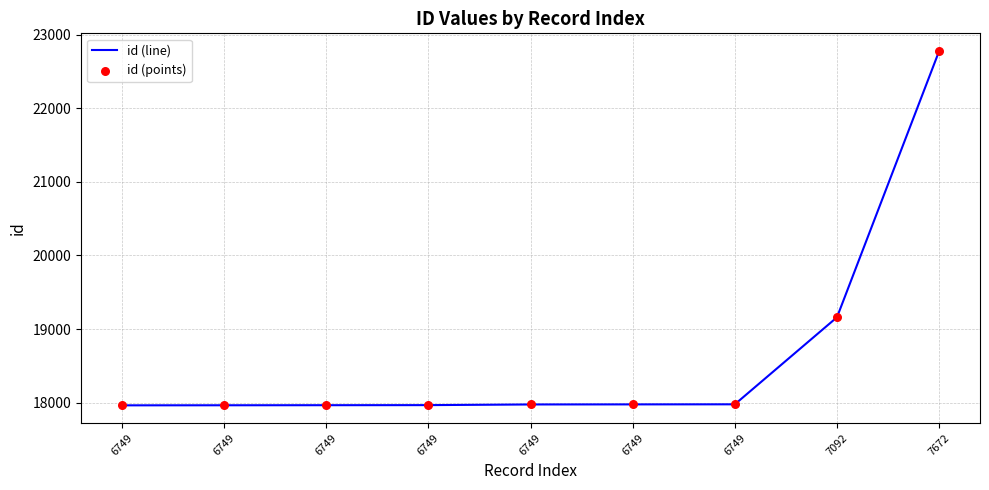

Does the chart have visible grid lines?

Yes